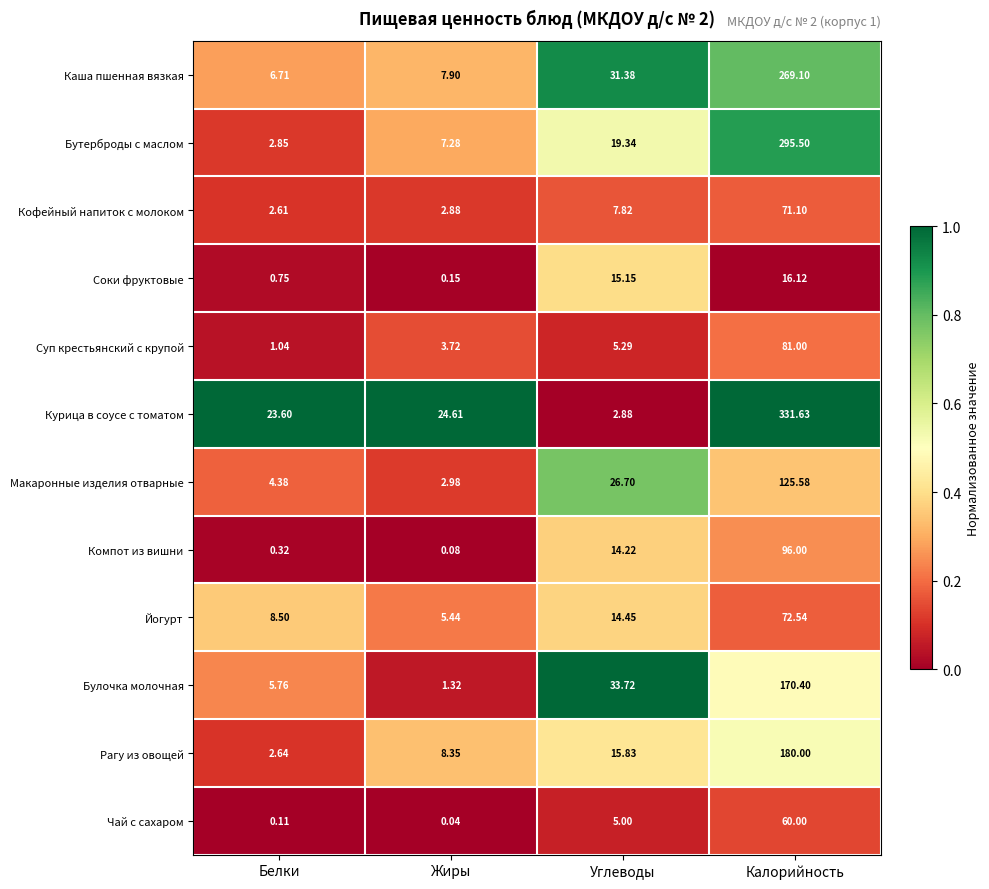

Where does the Кофейный напиток с молоком series first go above 7?

Углеводы